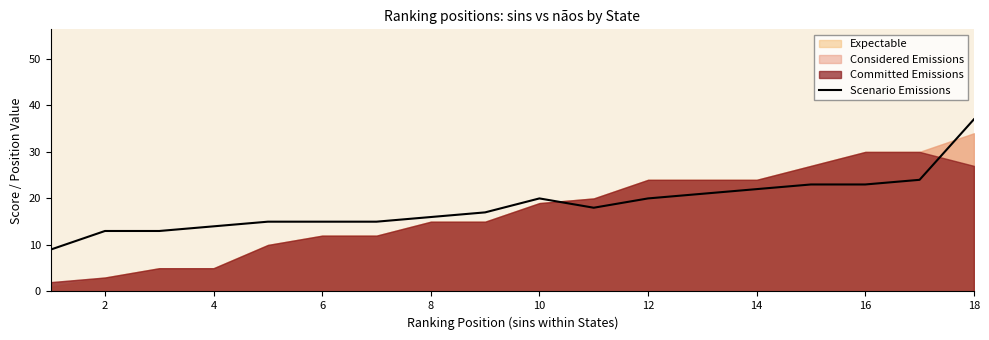

Reading left to right, what are all the values shown in this chart?

9	13	13	14	15	15	15	16	17	20	18	20	21	22	23	23	24	37